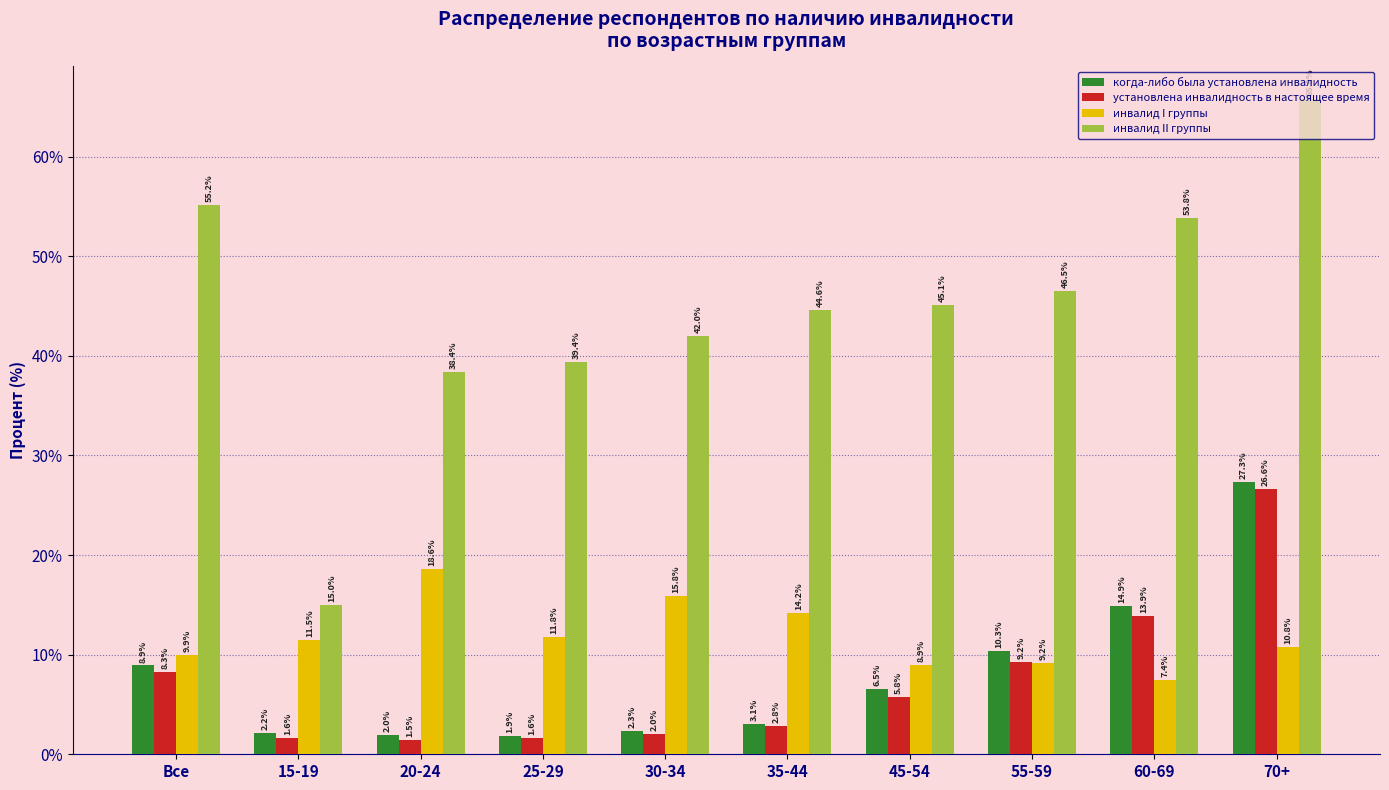

The value of установлена инвалидность в настоящее время at 30-34 is 2.0. True or false?

True